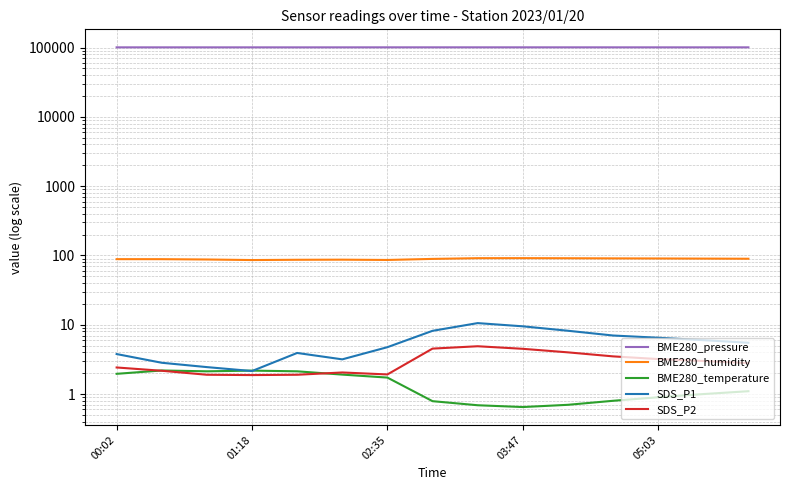

Which series has the largest total across all categories?

BME280_pressure